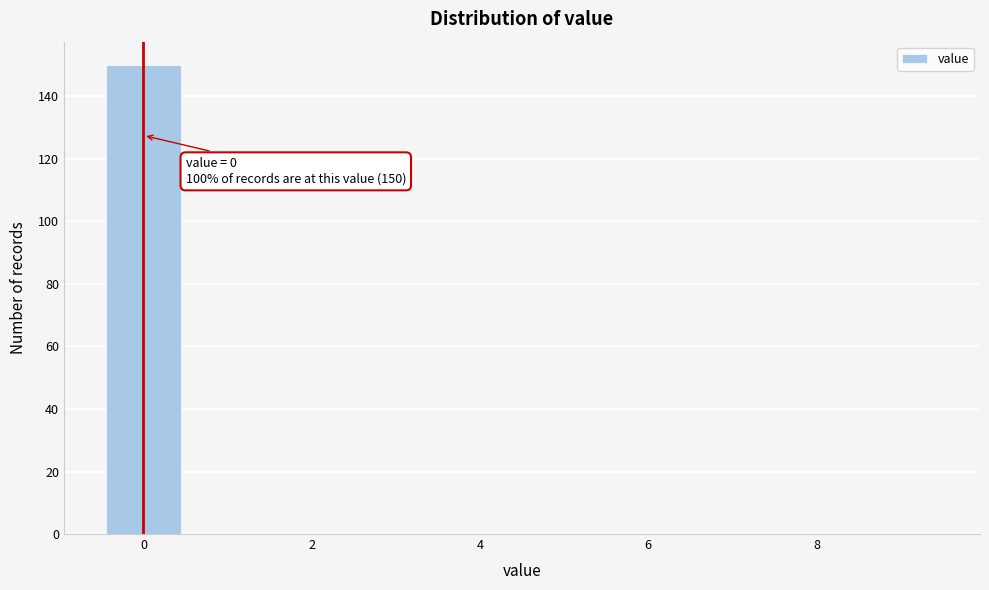

Over which range of the x-axis is the bar tallest?

-0.5 to 0.5